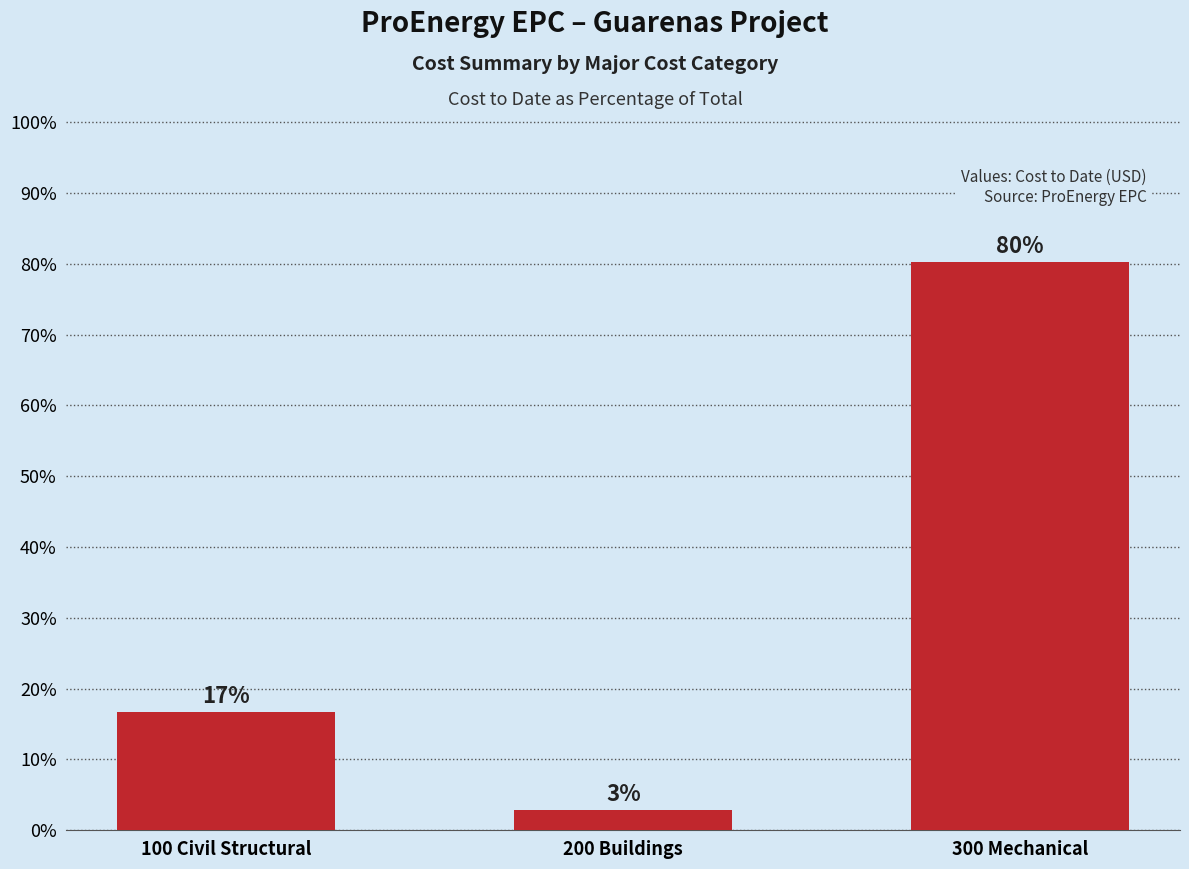

At which label does the data first exceed 16?

100 Civil Structural